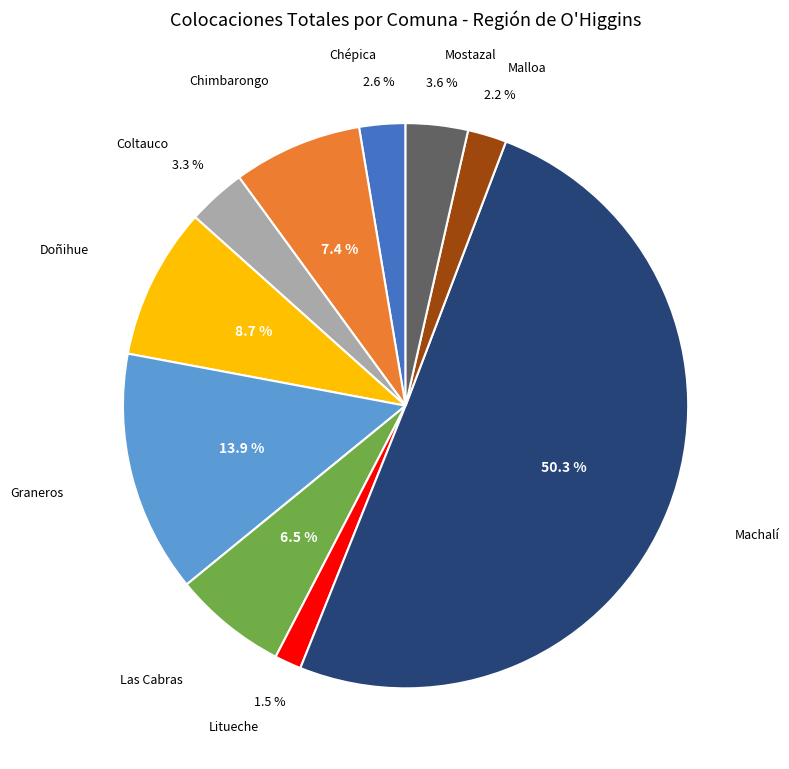

How many segments does this pie chart have?

10